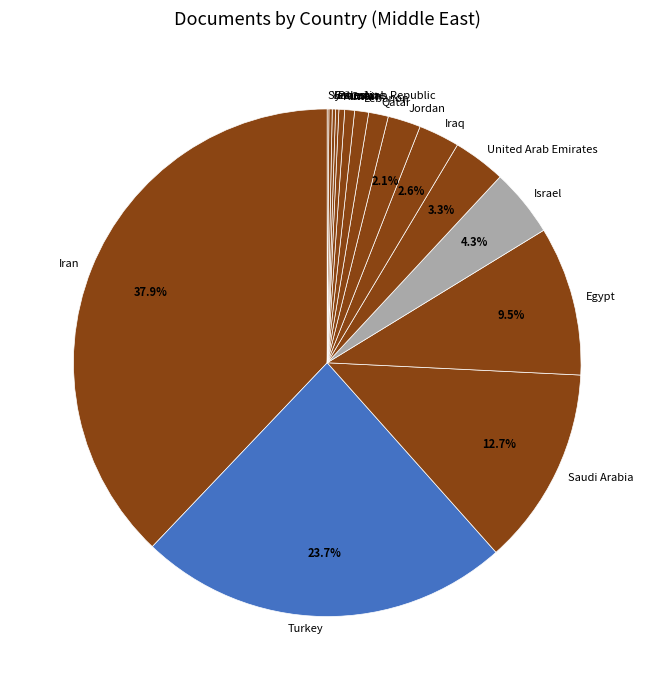

Does Kuwait account for over 50% of the chart?

No